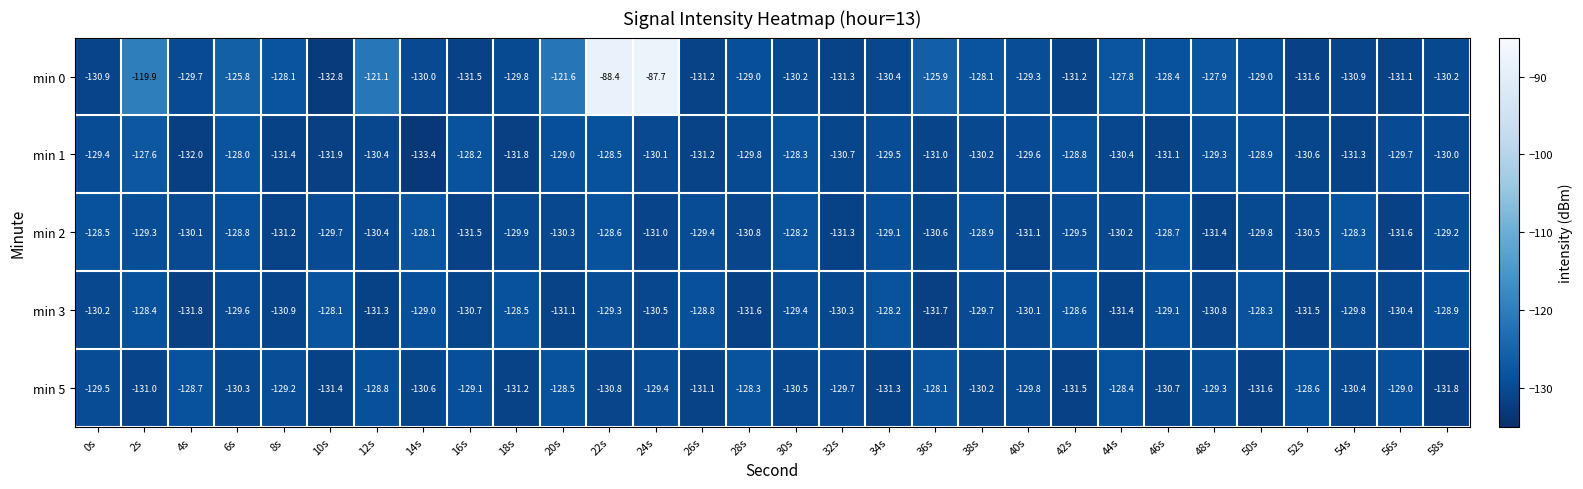

What value does the min 2 series have at 58s?

-129.2